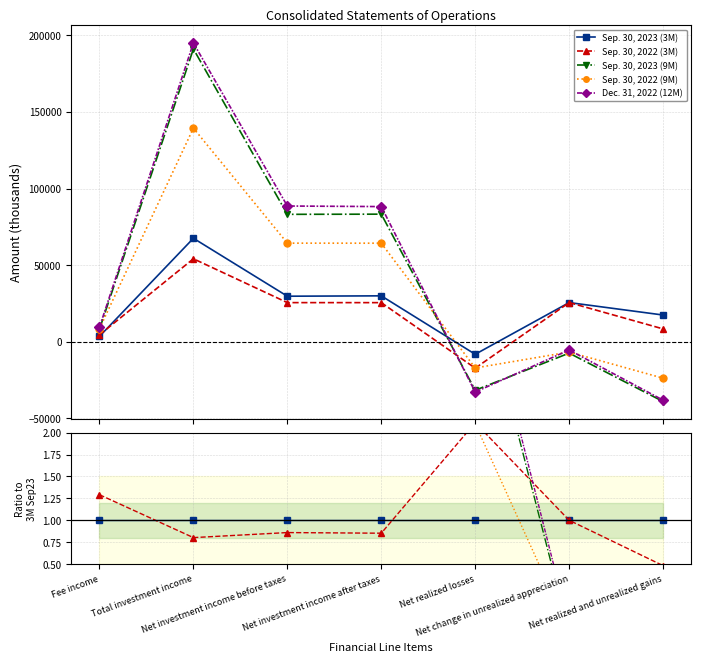

What is the label of the 4th point from the left?

Net investment income after taxes